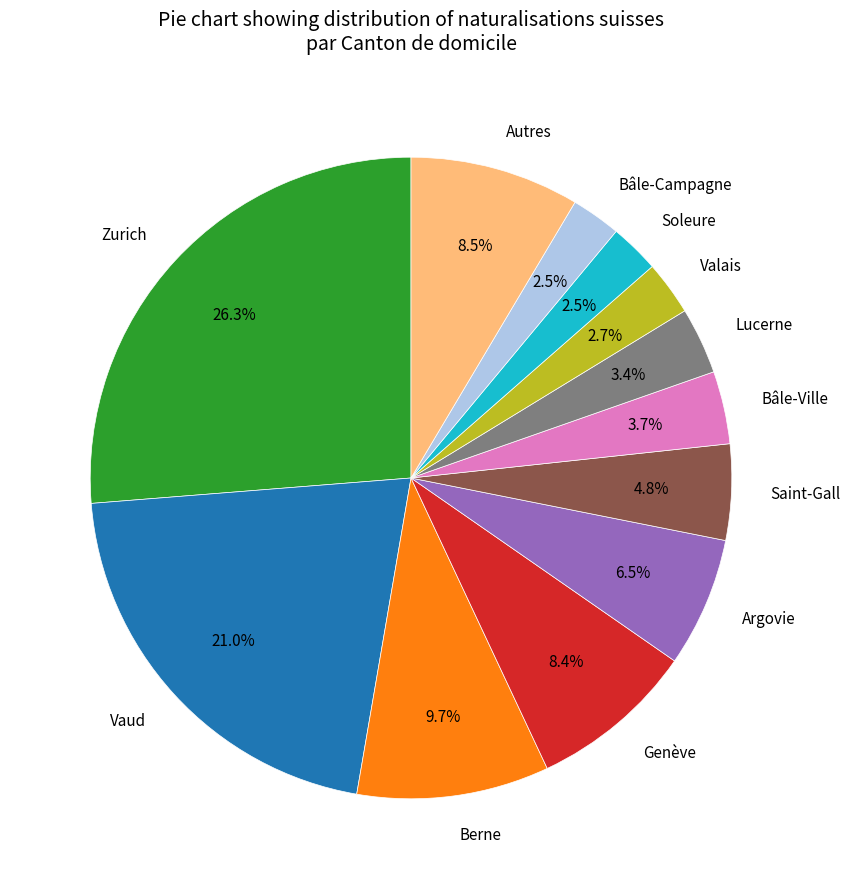

Which slice is the largest?

Zurich